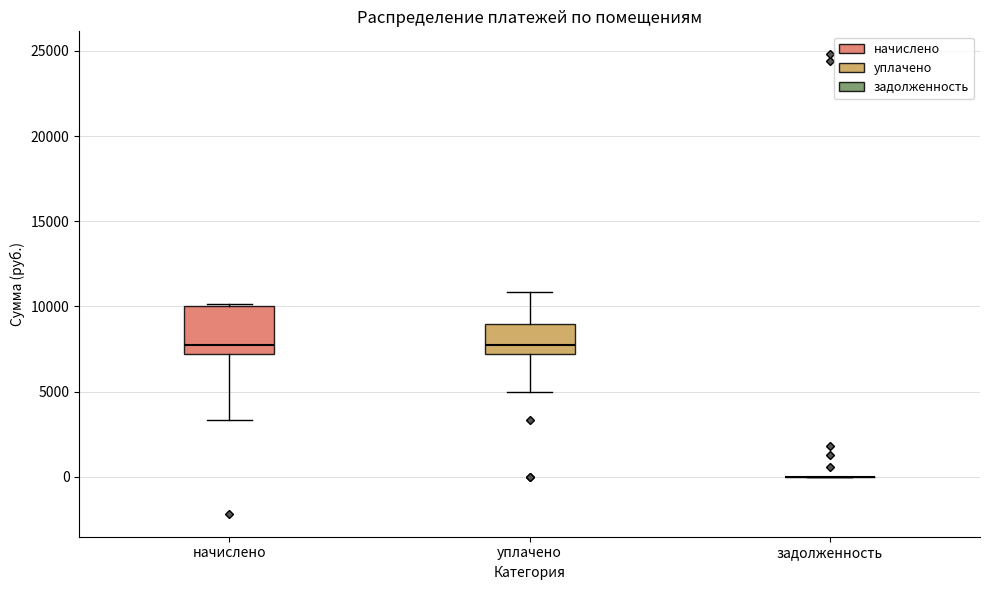

Reading left to right, transcribe this box plot: for each box, give where its median line is, the range the box spans, and where its two whiskers end, as read against the y-axis. The values are not printed on the chart, so give them approximately, as read against the axis.

начислено: median 8000, box 7000 to 10000, whiskers 3500 to 10000
уплачено: median 8000, box 7000 to 9000, whiskers 5000 to 11000
задолженность: box collapsed to a line at 0, whiskers 0 to 0